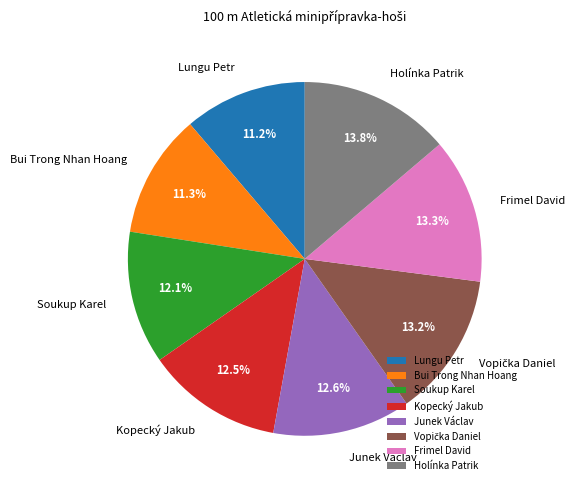

What portion of the pie excludes Frimel David?

86.7%